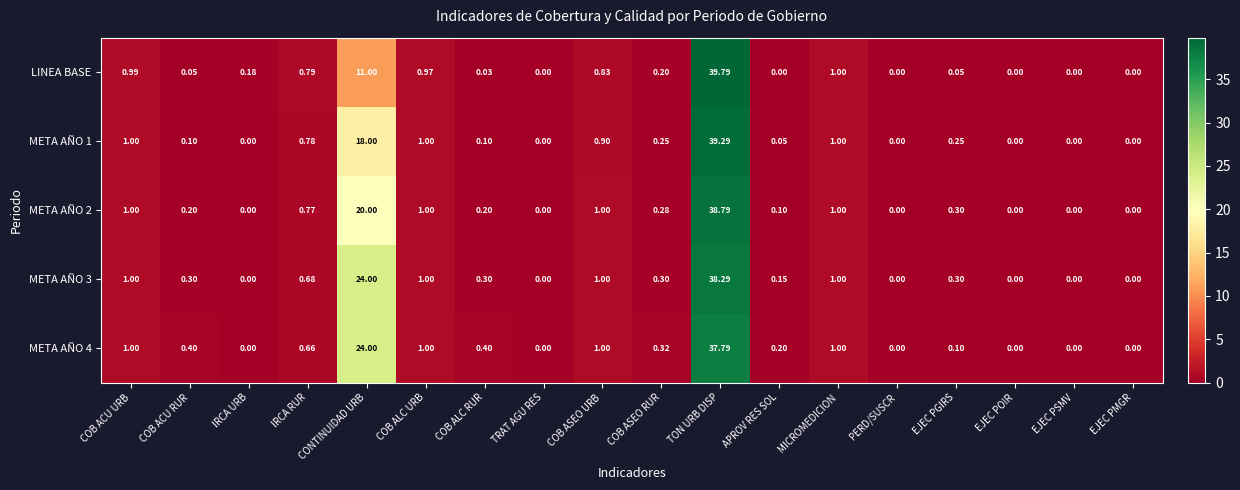

Which category has the highest value in the META AÑO 2 series?

TON URB DISP